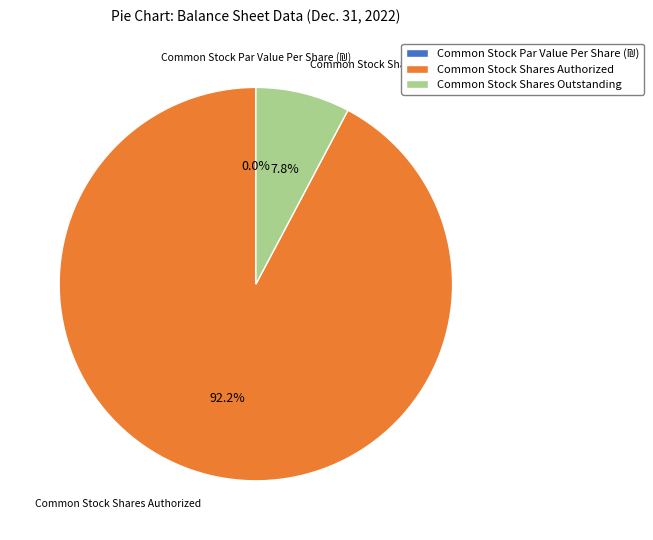

Is it true that Common Stock Par Value Per Share (₪) is 0% of the pie?

True